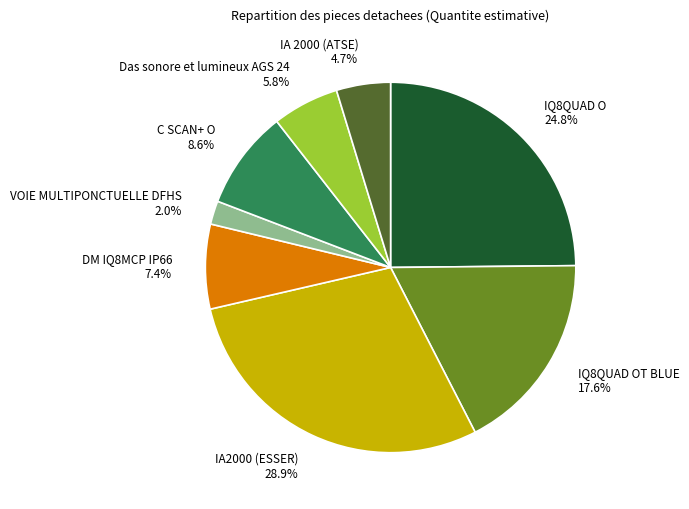

What percentage is the DM IQ8MCP IP66 slice, to the nearest percent?

7%